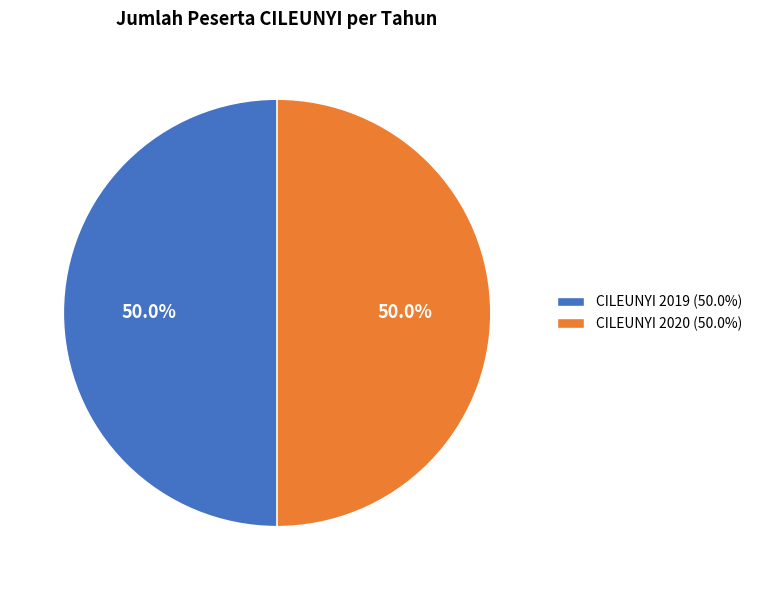

What is the ratio of the value at CILEUNYI 2019 (50.0%) to the value at CILEUNYI 2020 (50.0%)?

1.0